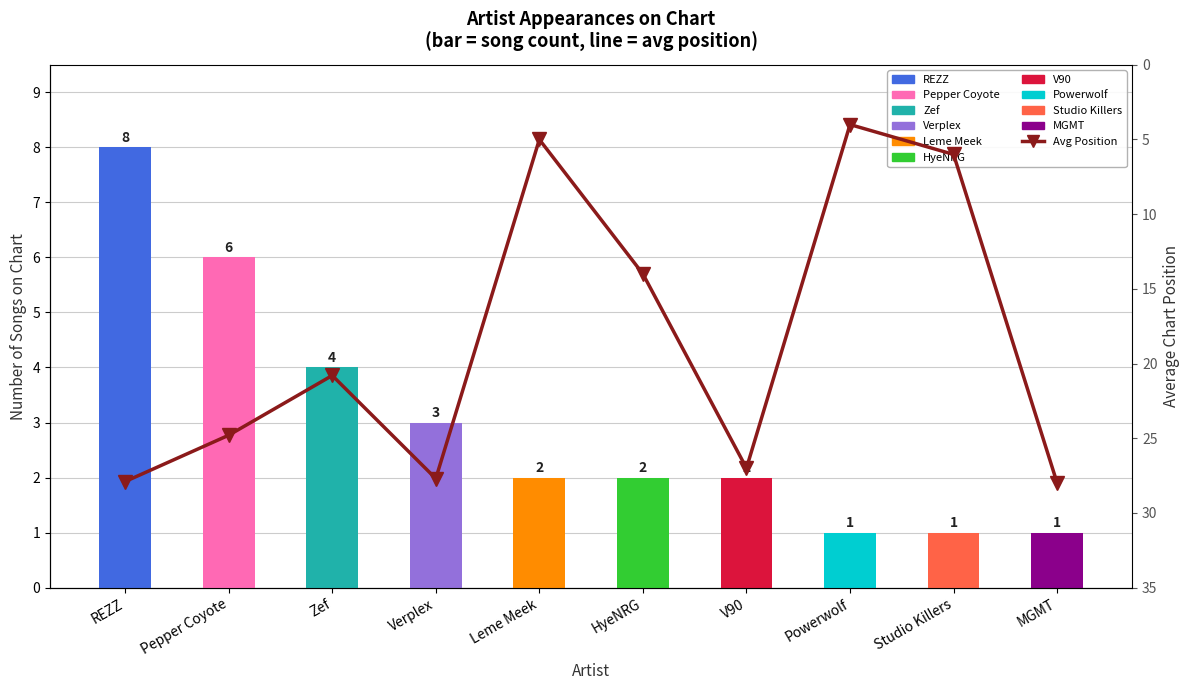

What is the greatest value displayed?

28.0